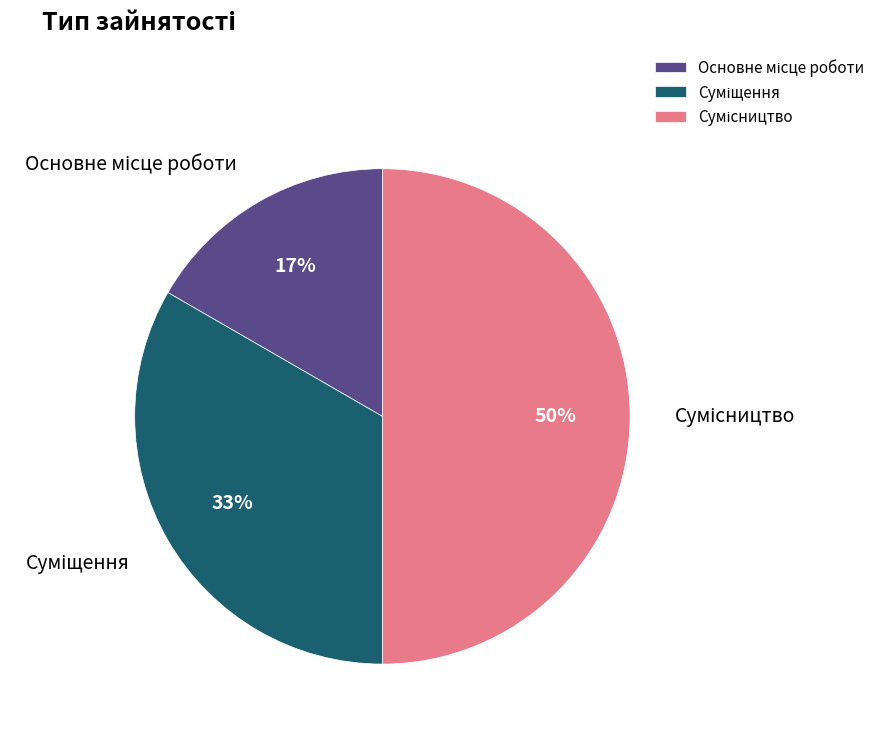

To the nearest percent, what is the average slice percentage?

33%